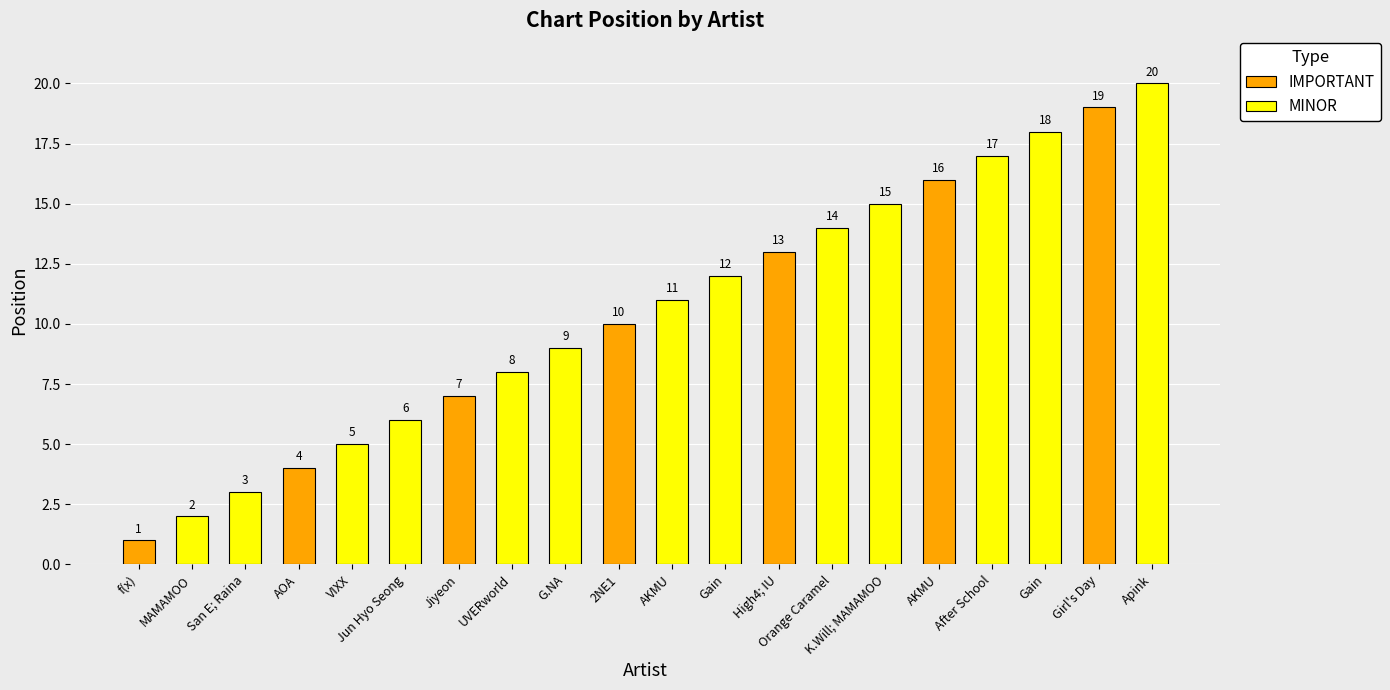

What is the average value?

10